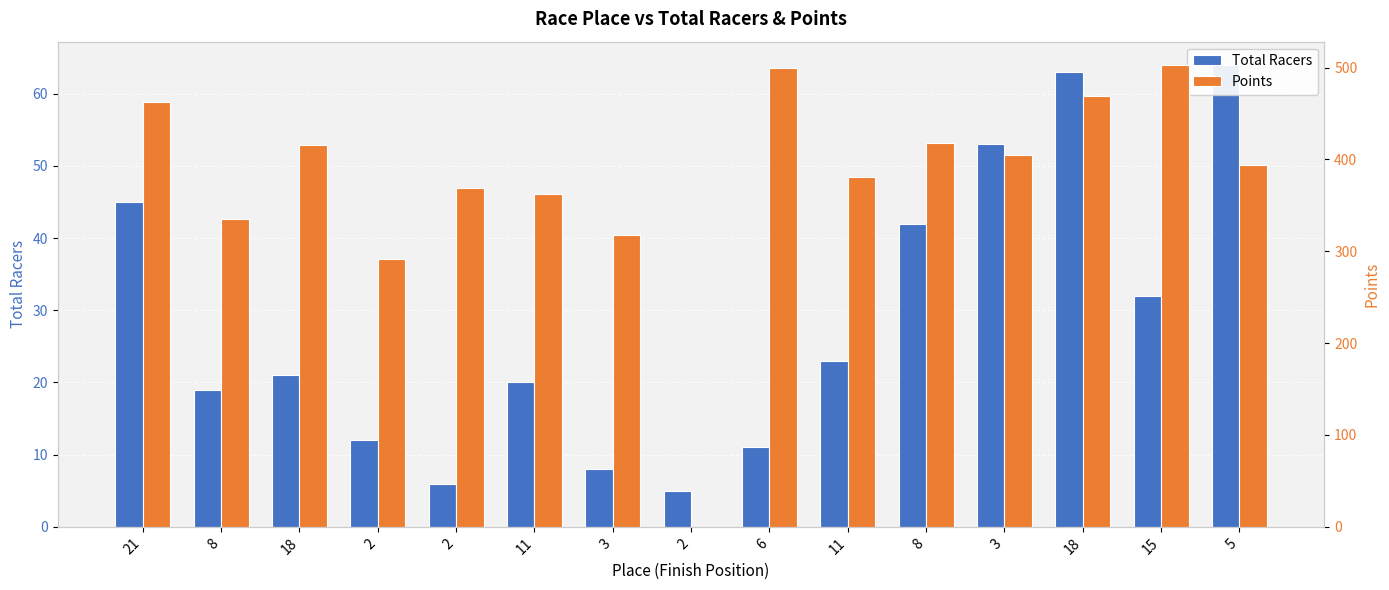

What is the sum of the Total Racers values at 18 and 2?

75.0